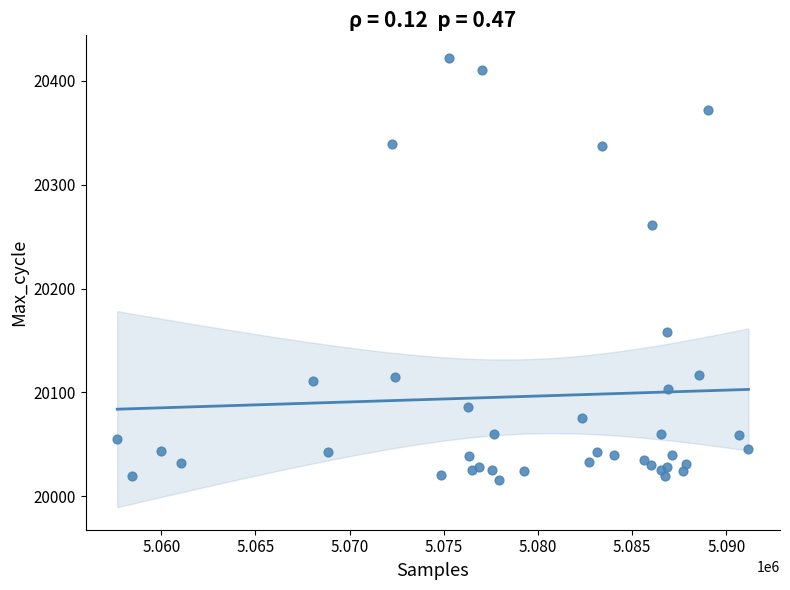

What Y value in the scatter plot is closest to 20219?

20261